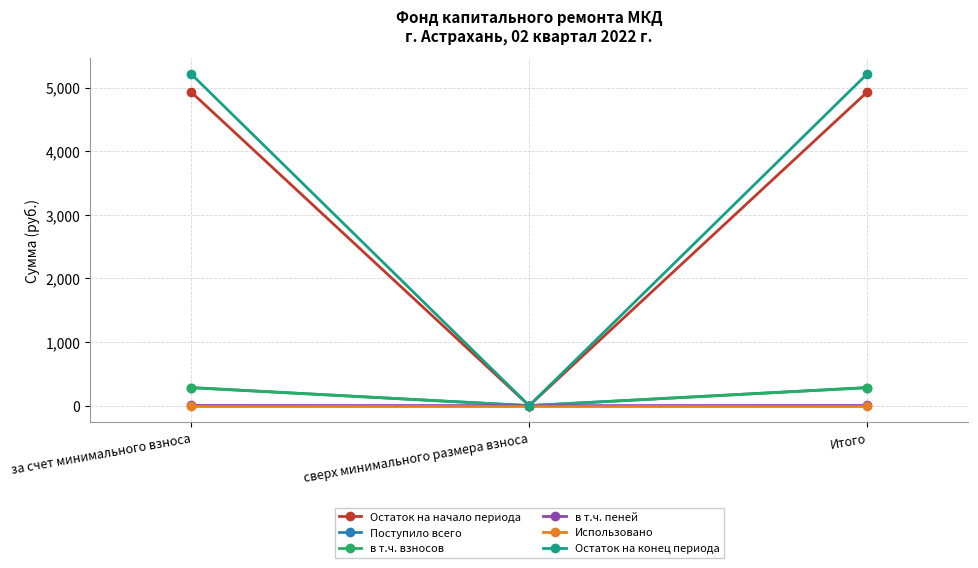

What is the sum of all в т.ч. пеней values?

4.3